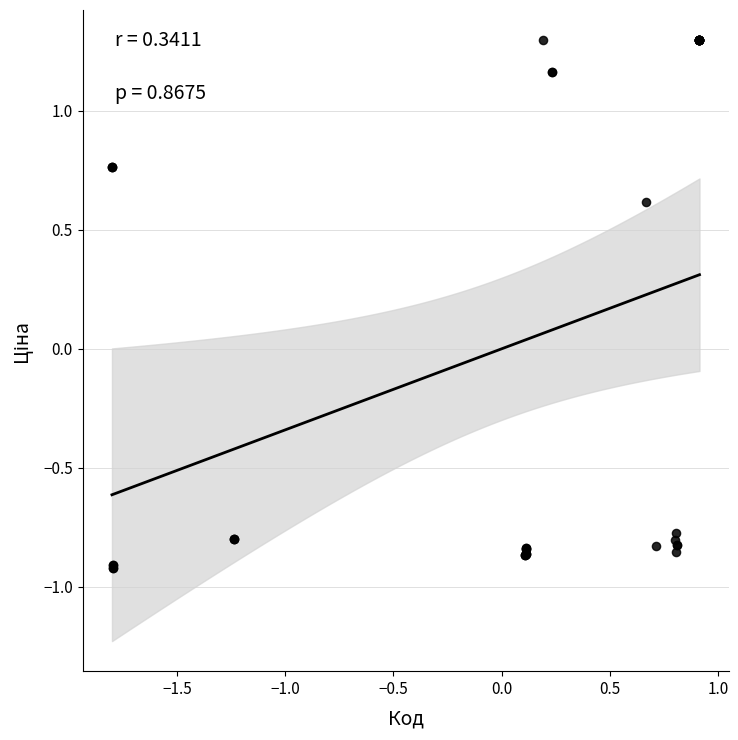

What Y value in the scatter plot is closest to 0?

0.6